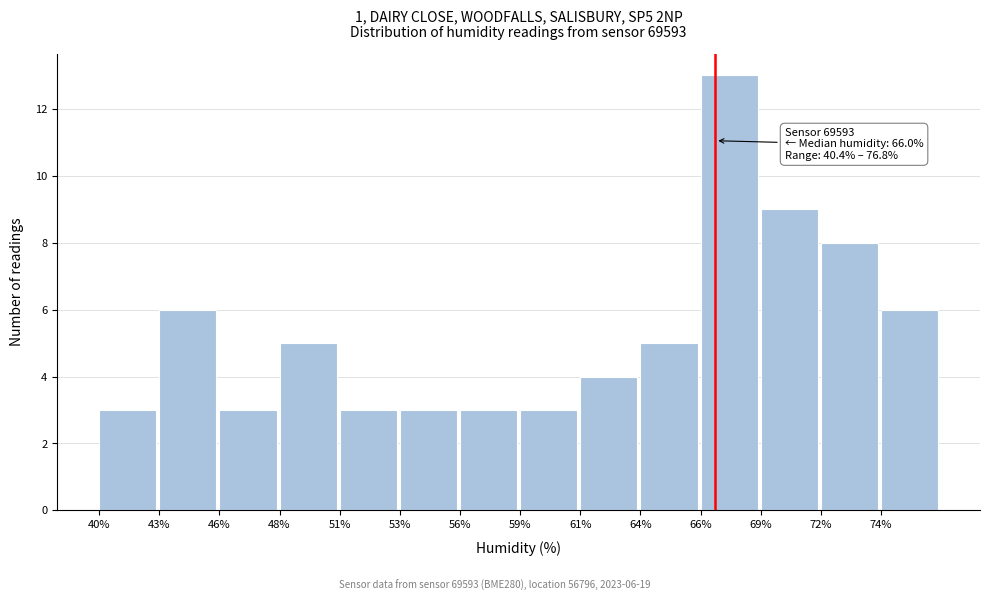

Reading left to right, extract all data points from this chart.

40%=3	43%=6	46%=3	48%=5	51%=3	53%=3	56%=3	59%=3	61%=4	64%=5	66%=13	69%=9	72%=8	74%=6